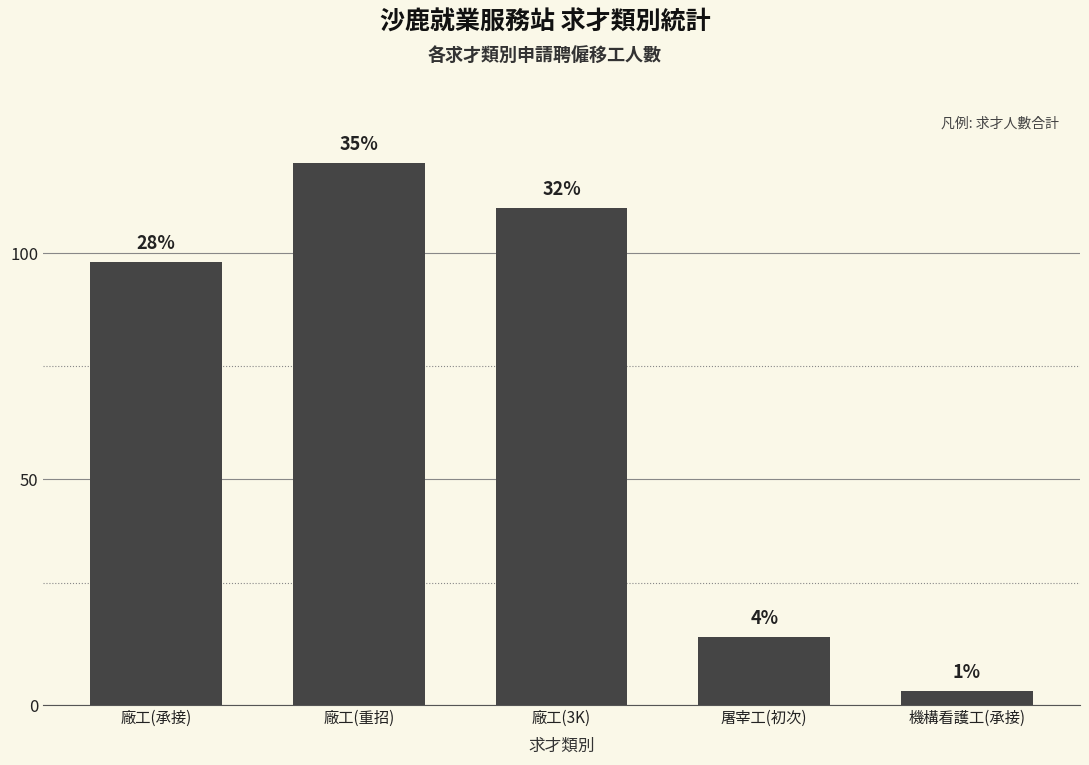

Approximately how many times larger is the value at 屠宰工(初次) compared to 廠工(3K)?

0.1